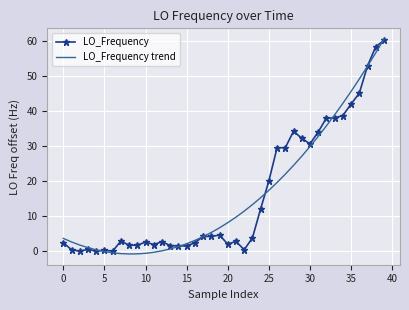

What is the greatest value displayed?

60.7